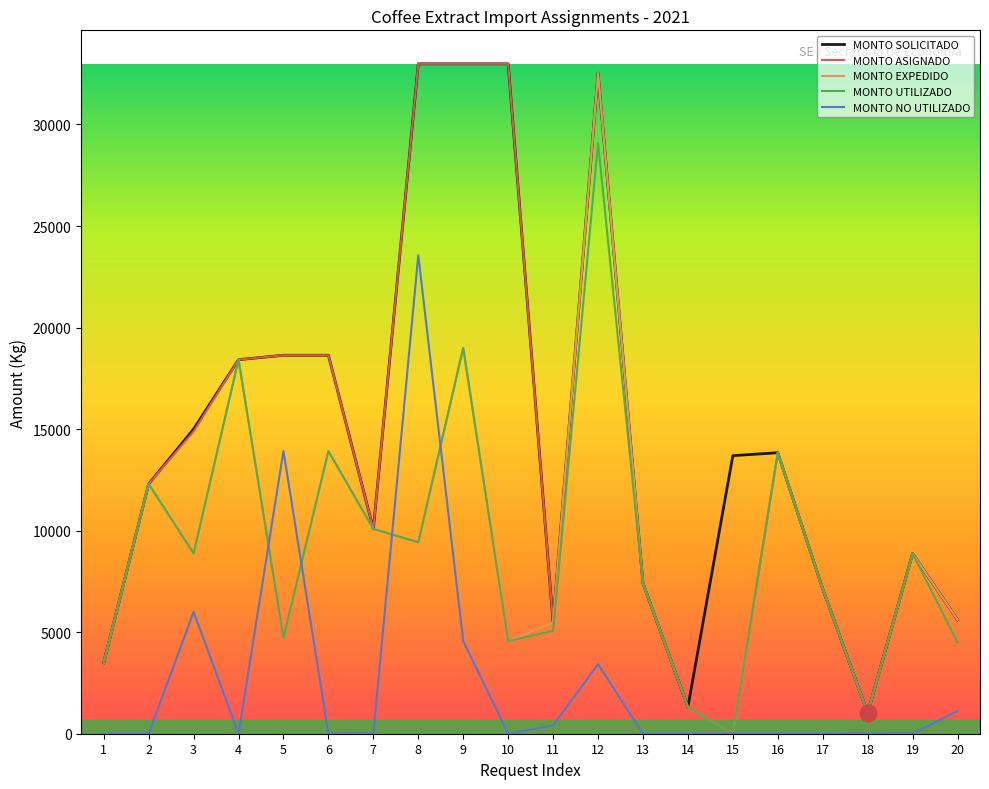

What is the maximum value shown in the chart?

32987.0